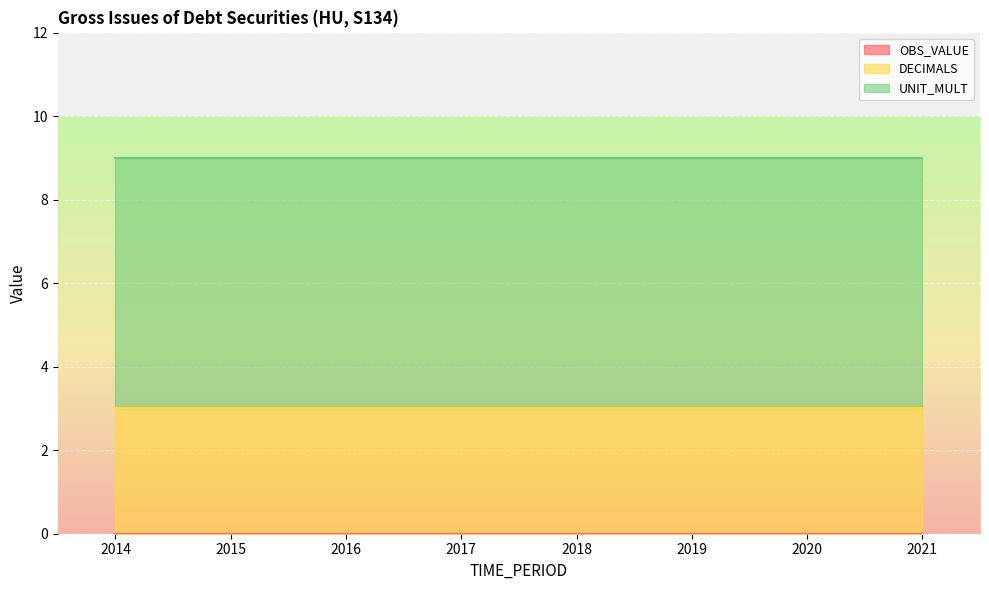

At 2020, list the series in order from smallest to largest.

OBS_VALUE, DECIMALS, UNIT_MULT